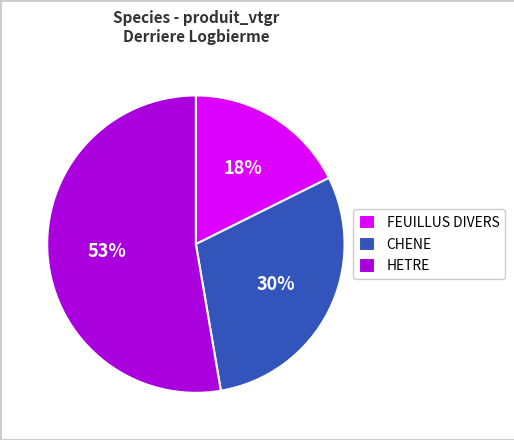

To the nearest percent, what portion does FEUILLUS DIVERS represent?

18%